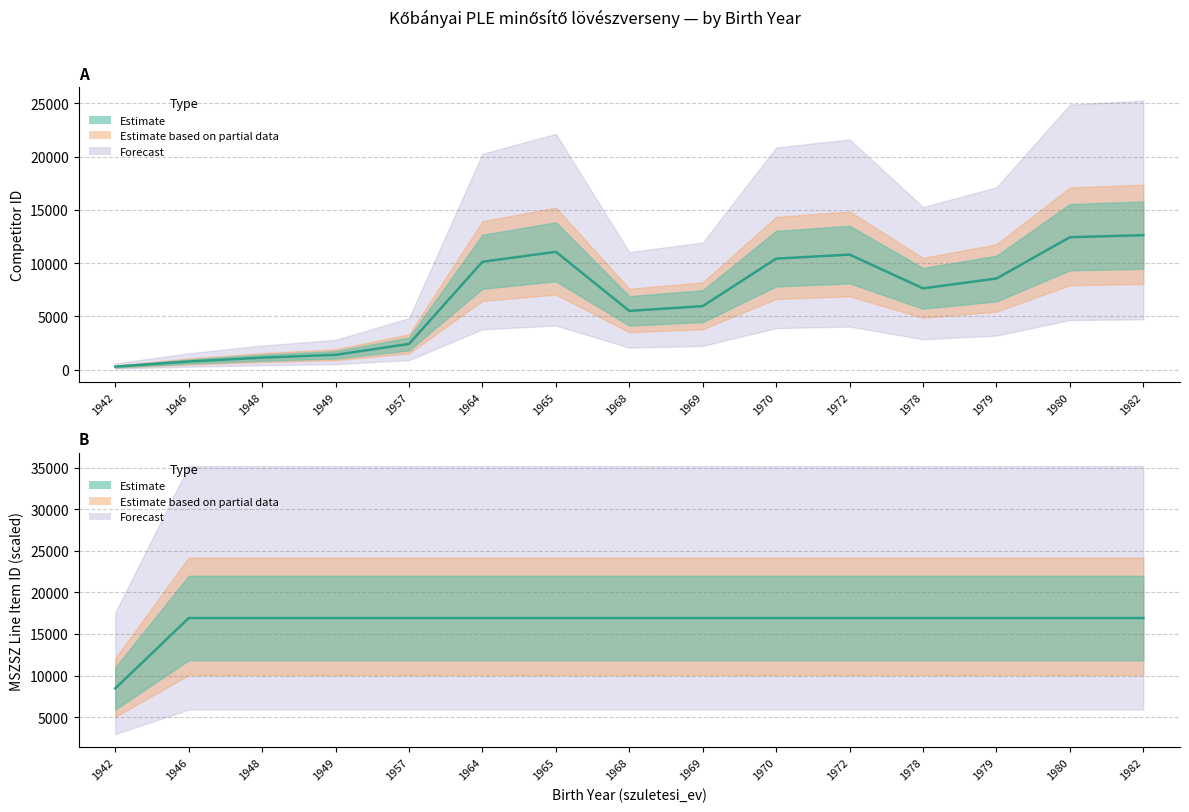

True or false: id and mszsz_line_item_id cross at least once.

False